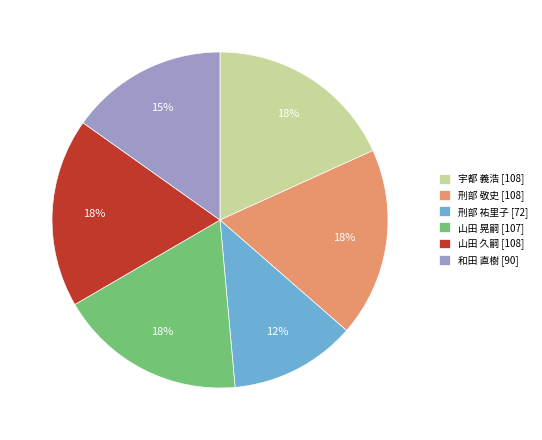

What is the ratio of the value at 宇都 義浩 to the value at 刑部 敬史?

1.0